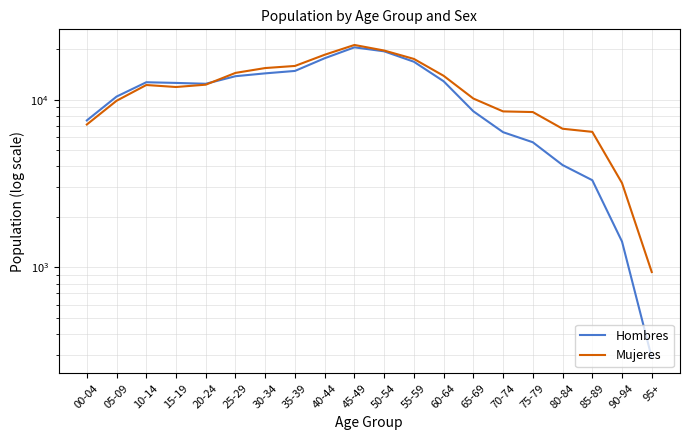

How many intersections are there between Hombres and Mujeres?

1